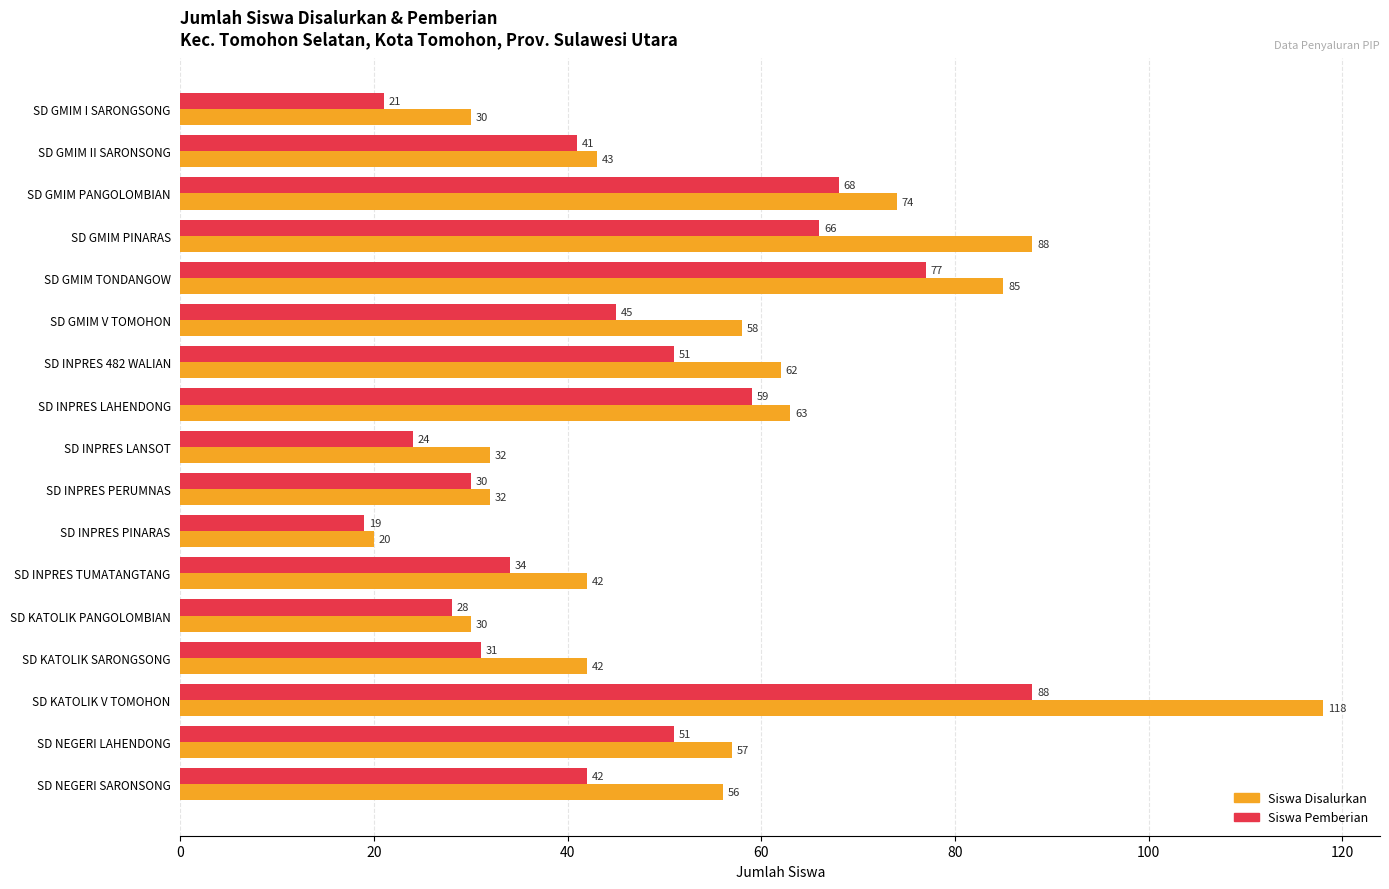

Is it true that Siswa Disalurkan equals 28 at SD NEGERI SARONSONG?

False